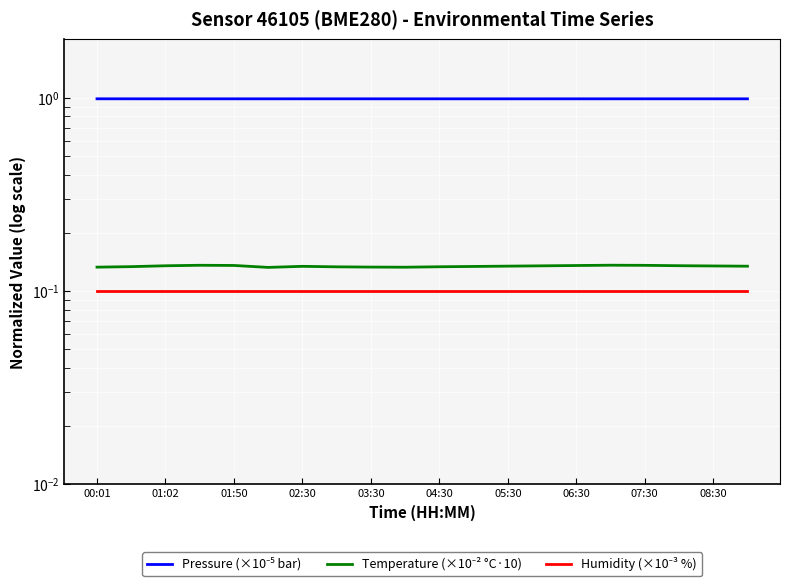

What is the label of the 8th point from the left?

06:30